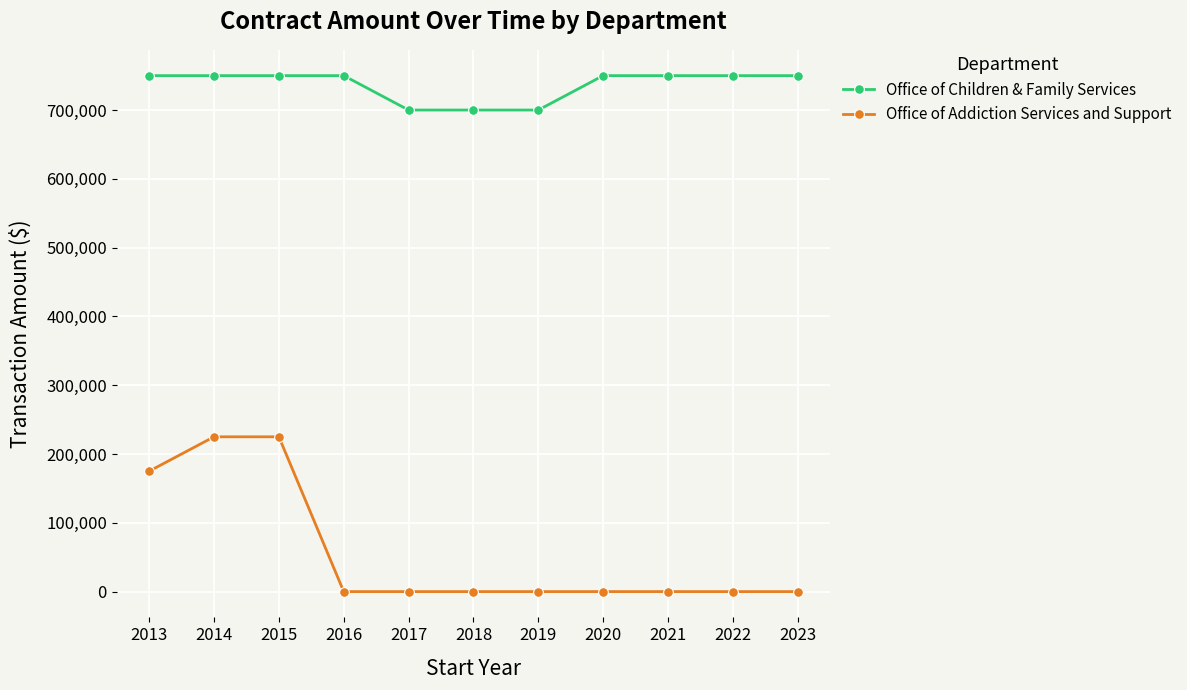

The value of Office of Children & Family Services at 2021 is 1289844. True or false?

False